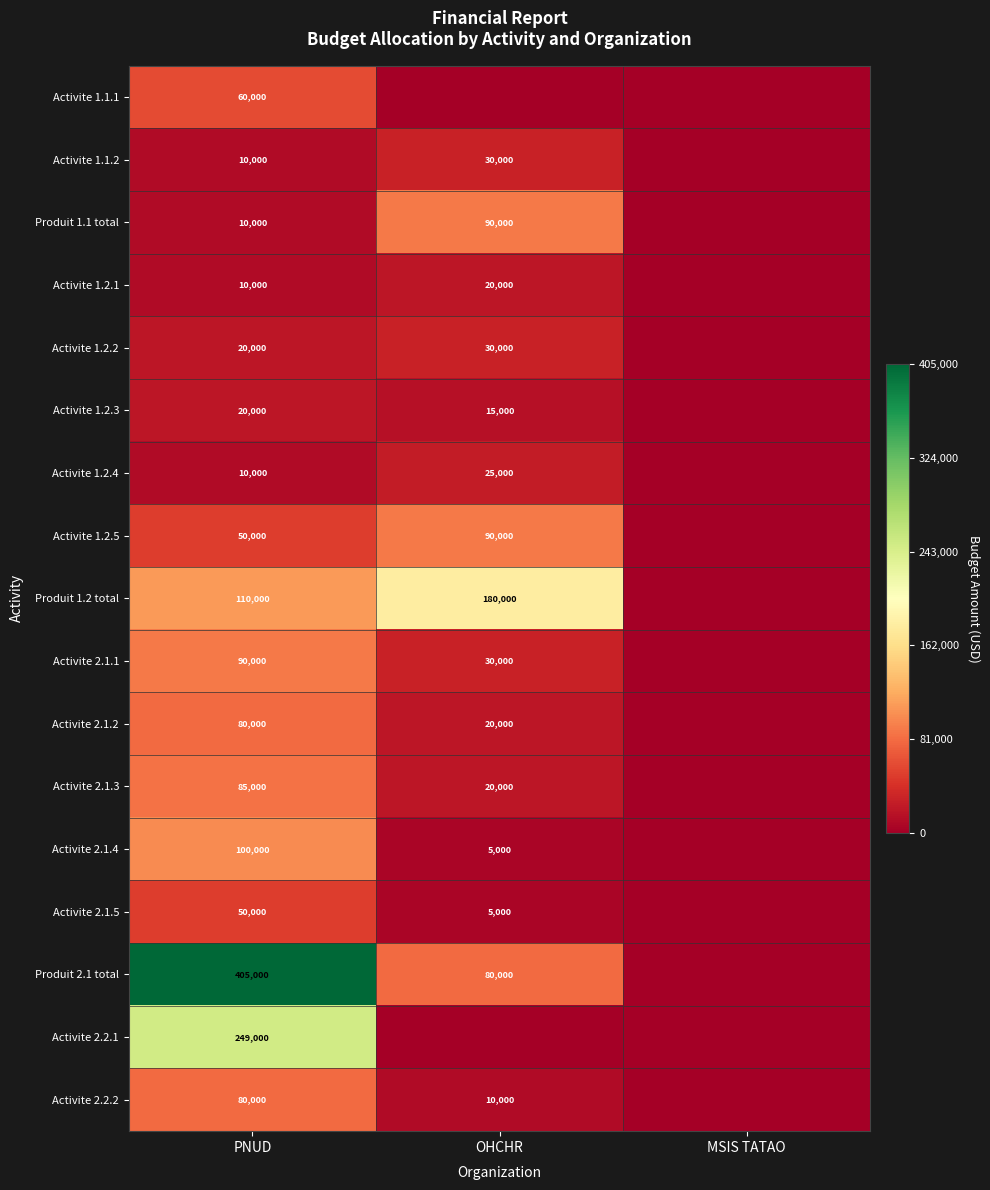

True or false: Activite 1.1.1 has a value of 15942 at PNUD.

False